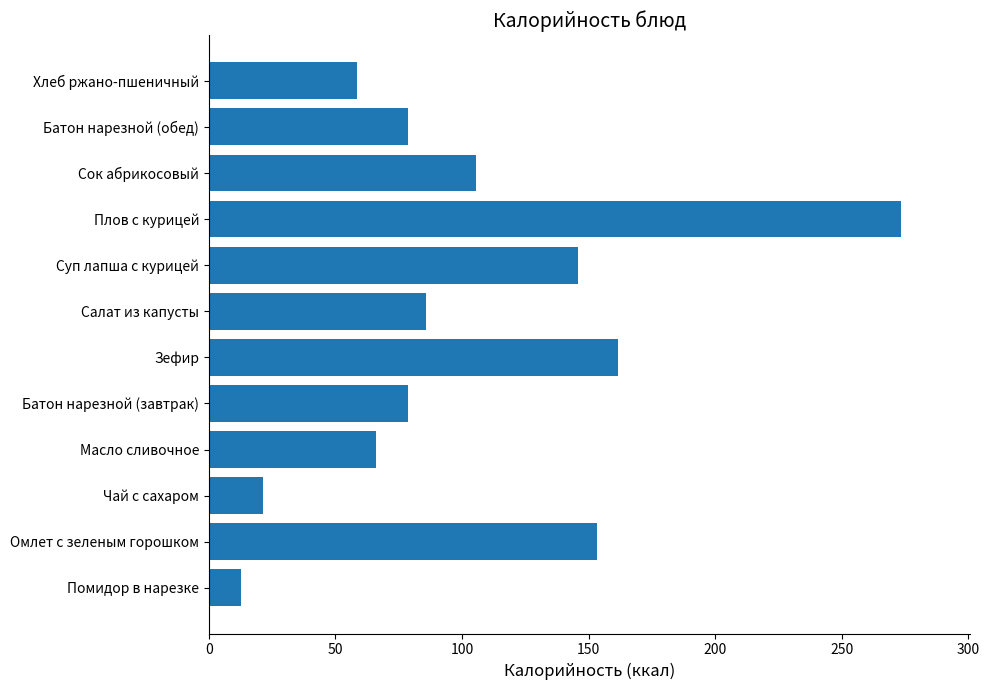

Reading bottom to top, transcribe all the data shown in this chart.

Помидор в нарезке=12.8	Омлет с зеленым горошком=153.5	Чай с сахаром=21.4	Масло сливочное=66.1	Батон нарезной (завтрак)=78.5	Зефир=161.7	Салат из капусты=85.8	Суп лапша с курицей=145.8	Плов с курицей=273.2	Сок абрикосовый=105.6	Батон нарезной (обед)=78.5	Хлеб ржано-пшеничный=58.7